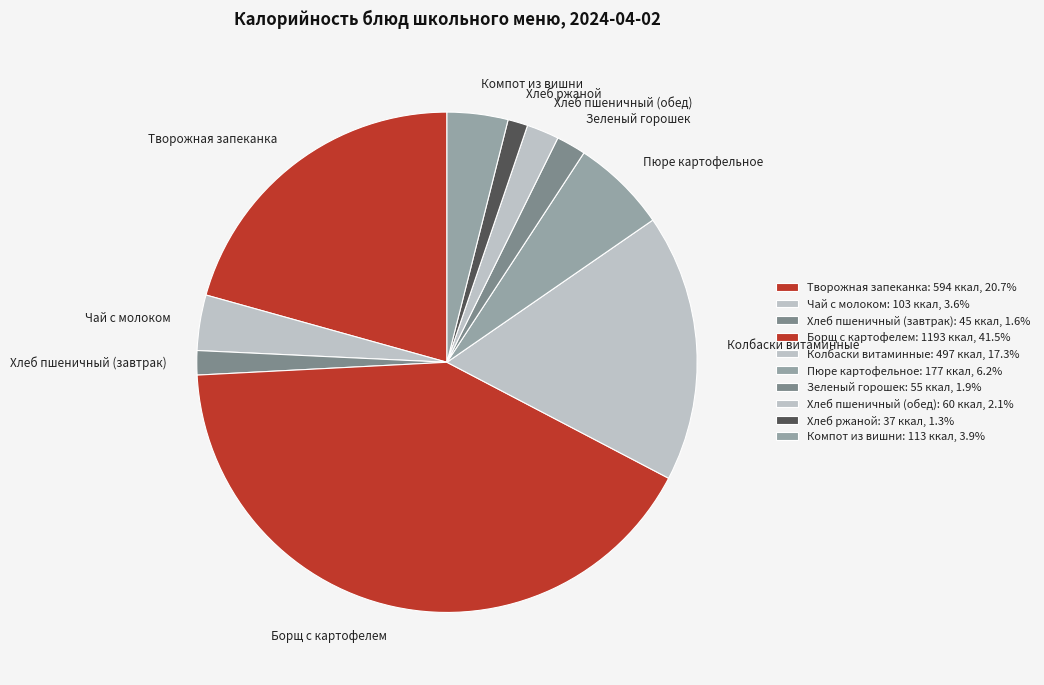

Is Зеленый горошек the majority of the pie?

No